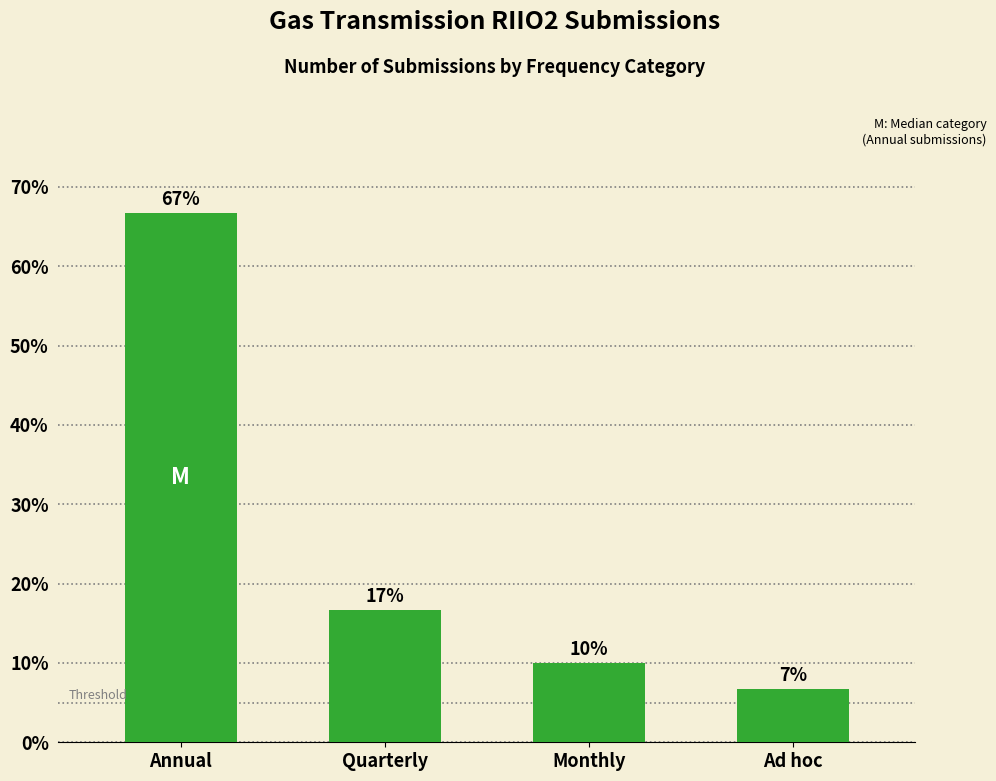

Count the number of categories in the chart.

4